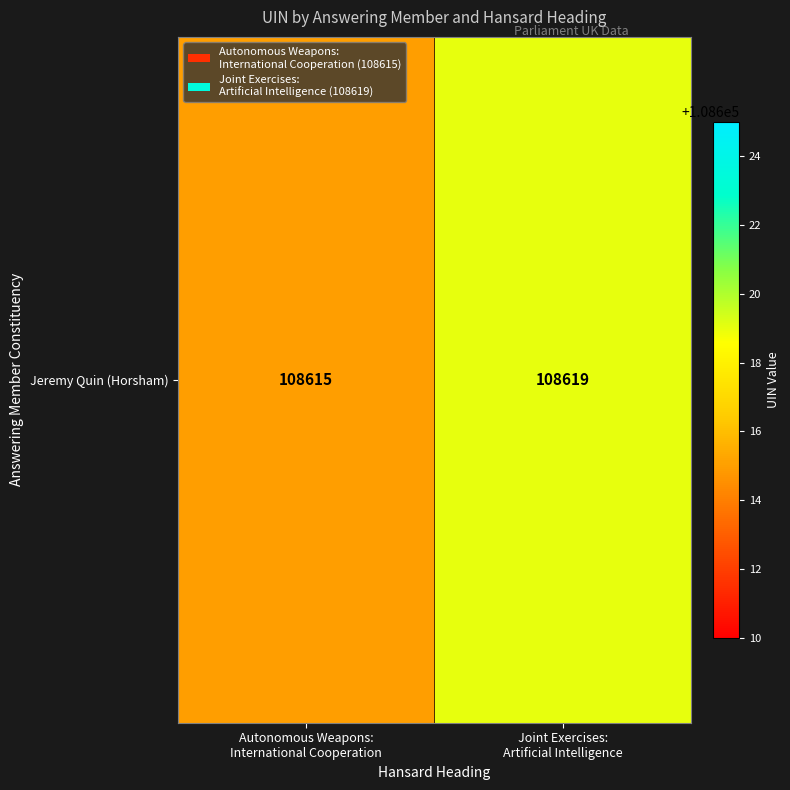

Is it true that the value at Autonomous Weapons:
International Cooperation is 108615?

True